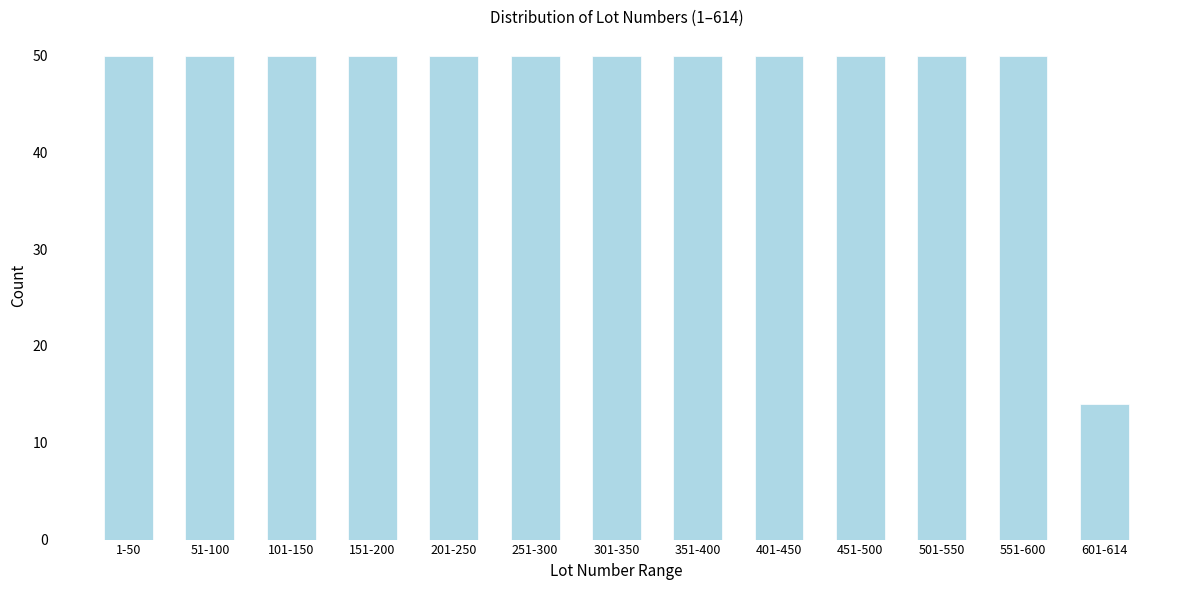

Reading left to right, list all the values displayed in this chart.

1-50=50	51-100=50	101-150=50	151-200=50	201-250=50	251-300=50	301-350=50	351-400=50	401-450=50	451-500=50	501-550=50	551-600=50	601-614=14